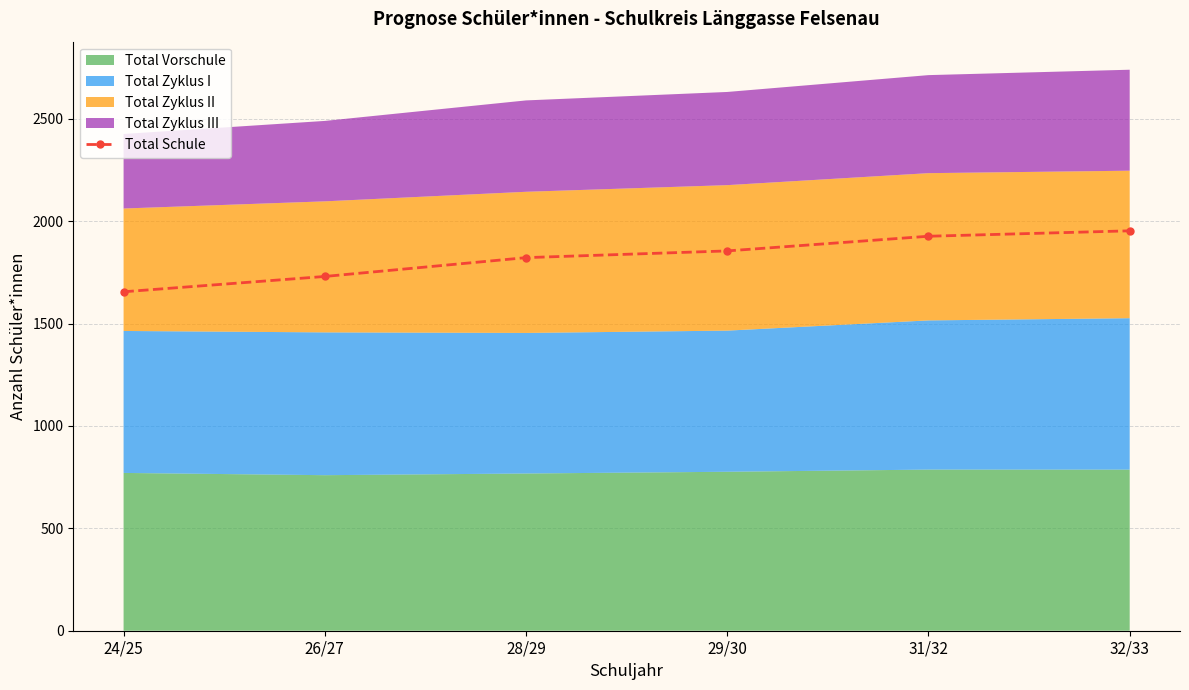

Rank the categories by value from lowest to highest.

24/25, 26/27, 28/29, 29/30, 31/32, 32/33